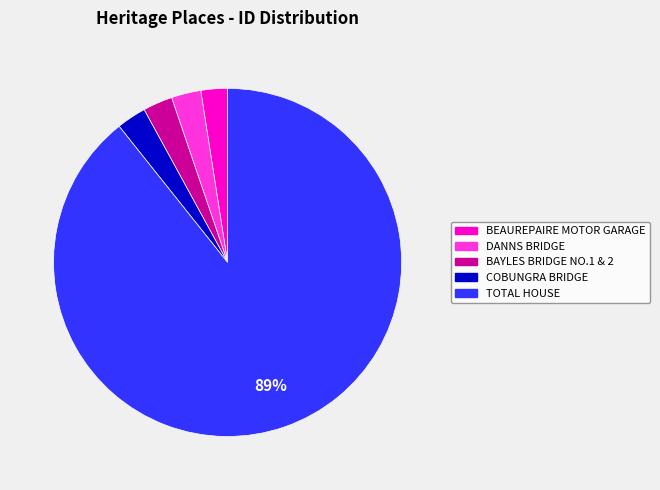

Do COBUNGRA BRIDGE and TOTAL HOUSE together represent more than half of the pie?

Yes